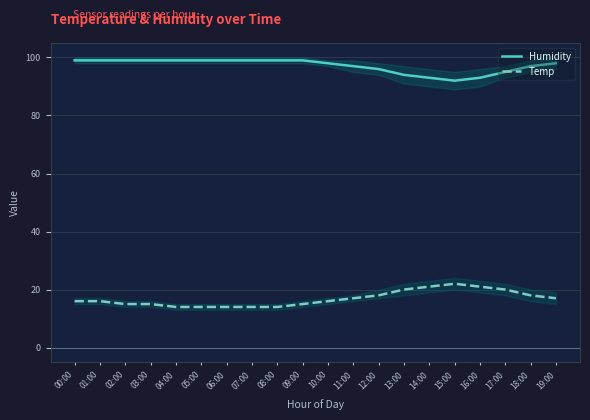

What is the minimum value for Temp?

14